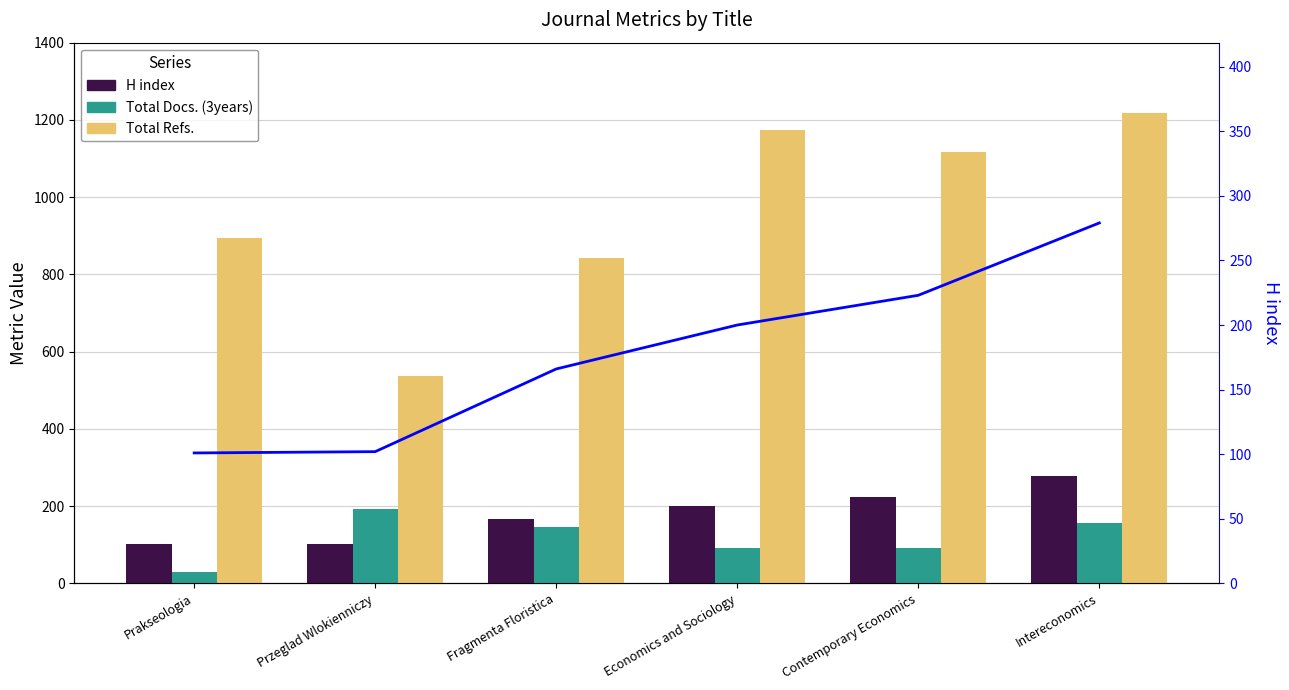

What value does the Total Refs. series have at Economics and Sociology, to the nearest 50?

1150